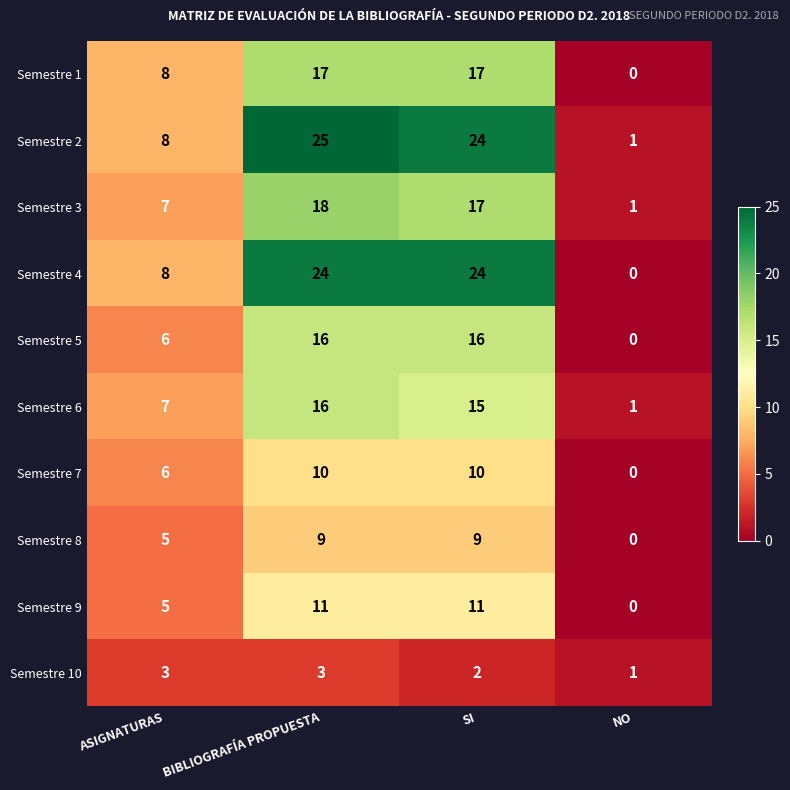

How many data points does each series have?

4